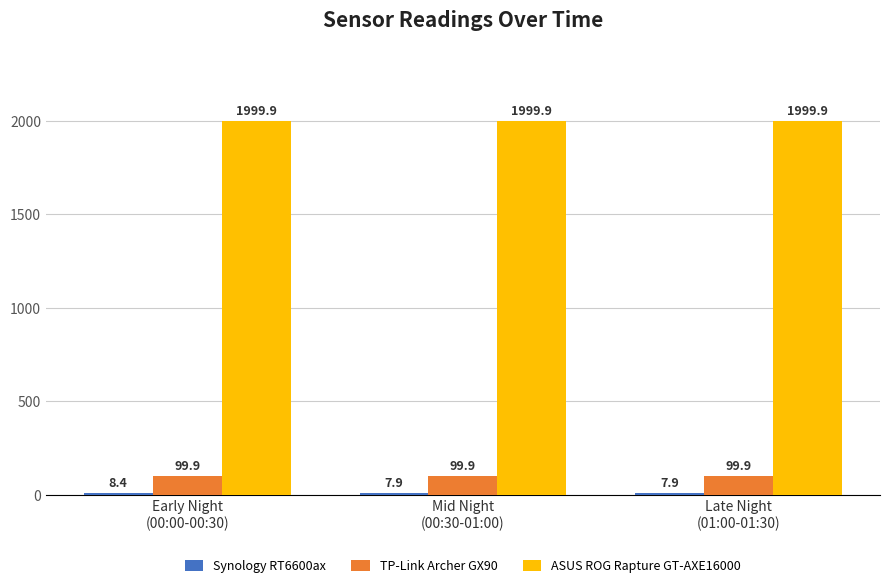

What is the average value of the TP-Link Archer GX90 series?

99.9